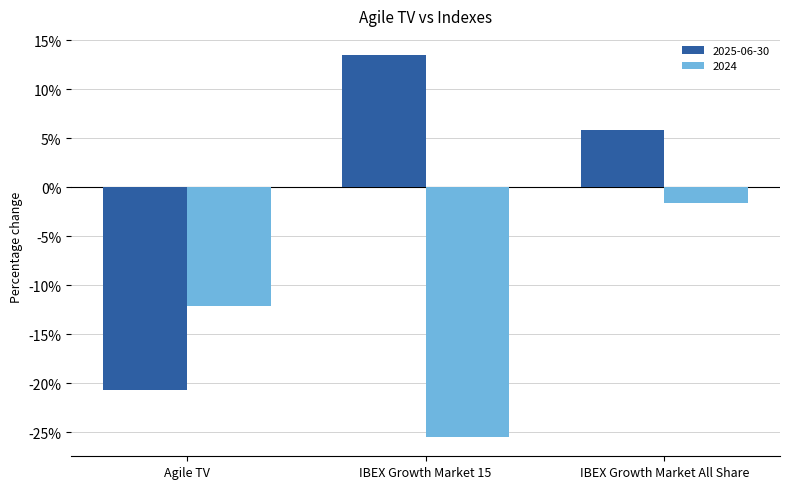

What are all the series names shown in the legend?

2025-06-30, 2024